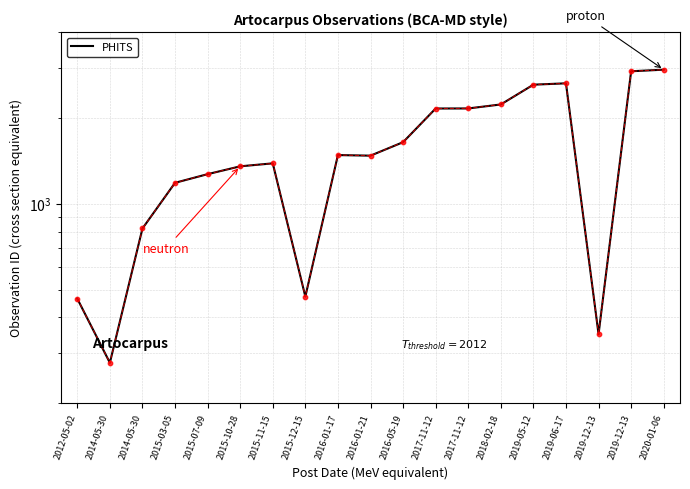

Between 2017-11-12 and 2019-06-17, which is larger?

2019-06-17